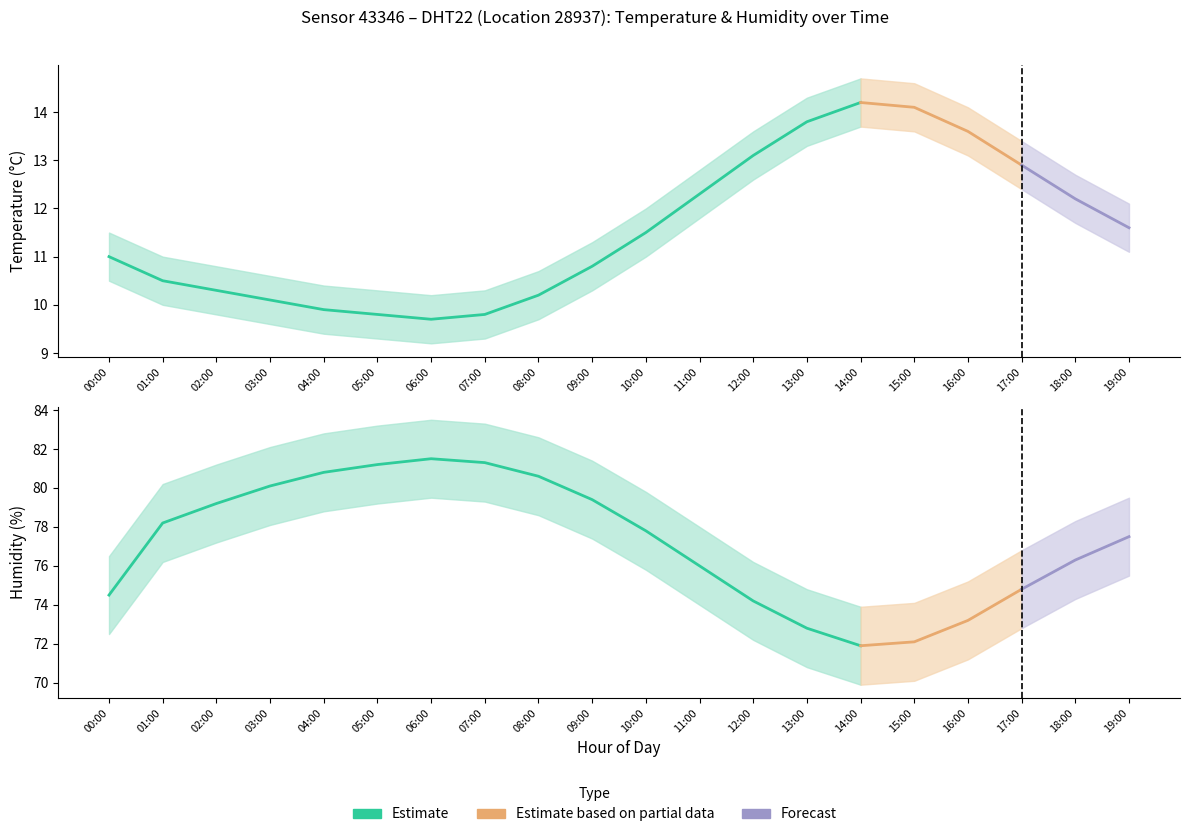

At which category is the sum across all series the highest?

06:00